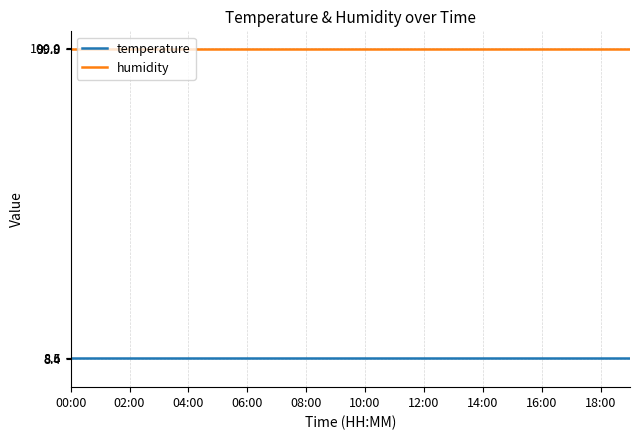

True or false: humidity and temperature intersect in this chart.

False